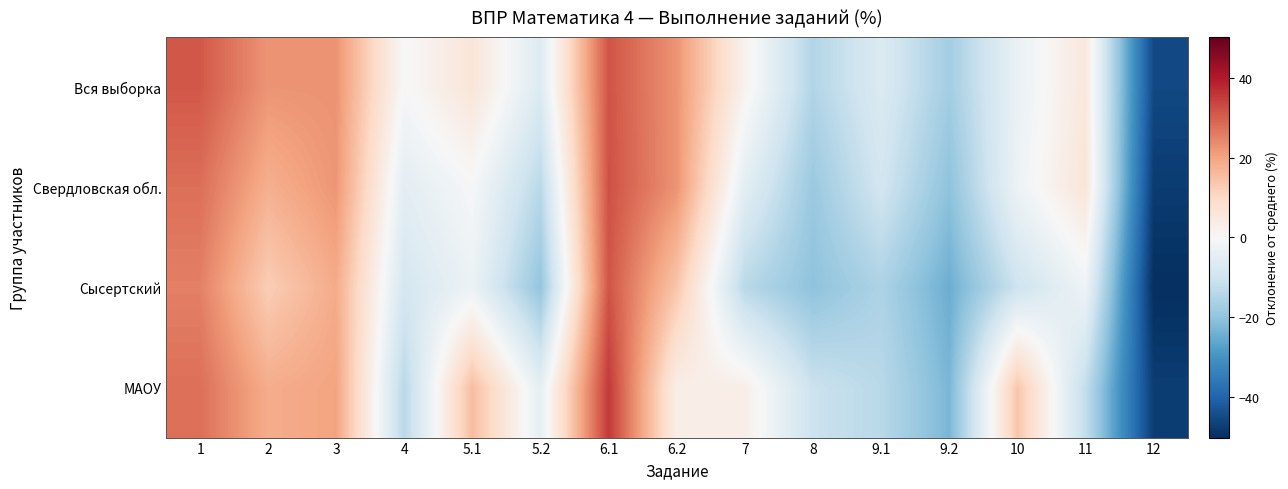

How many categories are shown in the chart?

15